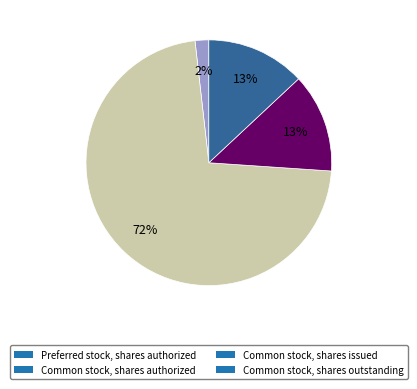

Do Preferred stock, shares authorized and Common stock, shares issued together represent more than half of the pie?

No